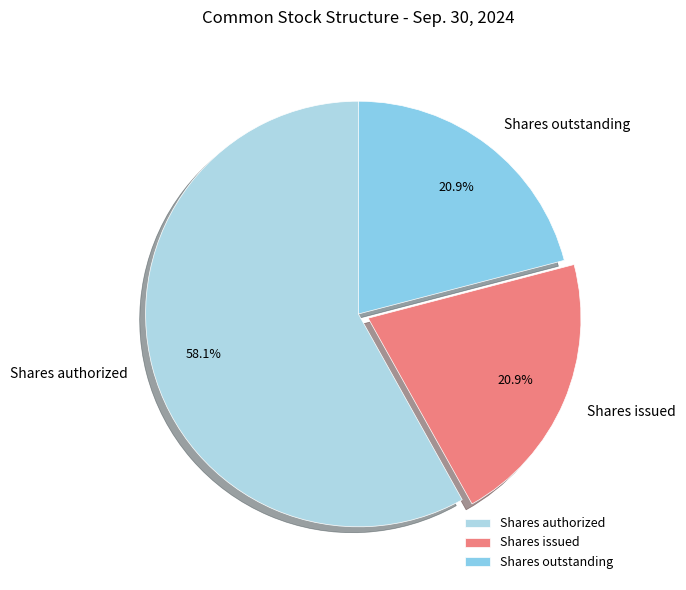

How much of the chart is everything except Shares issued?

79.1%